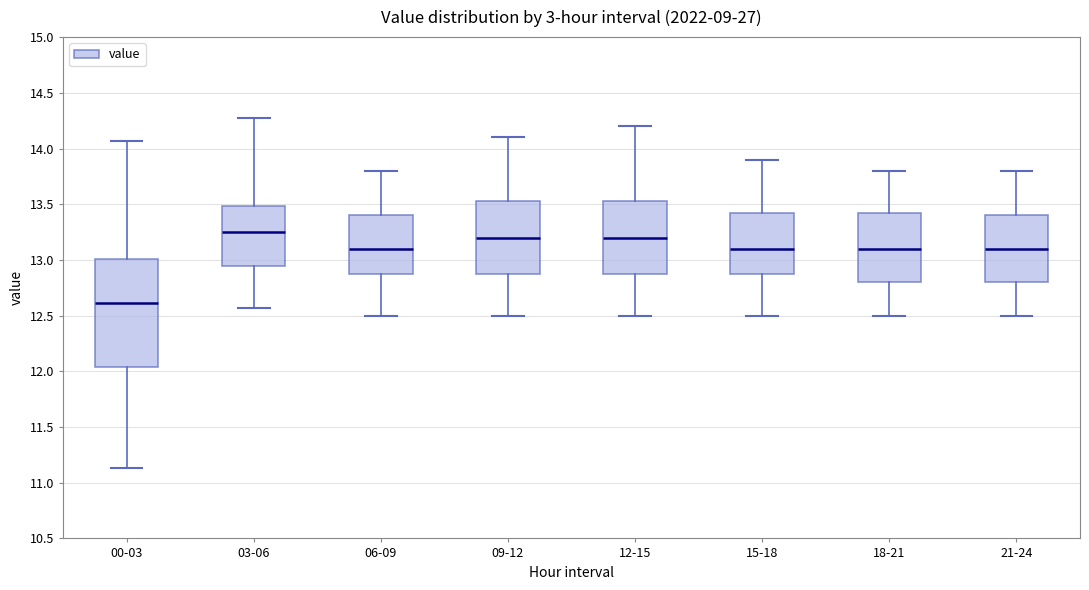

Where does the median line of the box for 15-18 sit on the y-axis? The values are not printed on the chart, so give them approximately, as read against the axis.

13.10